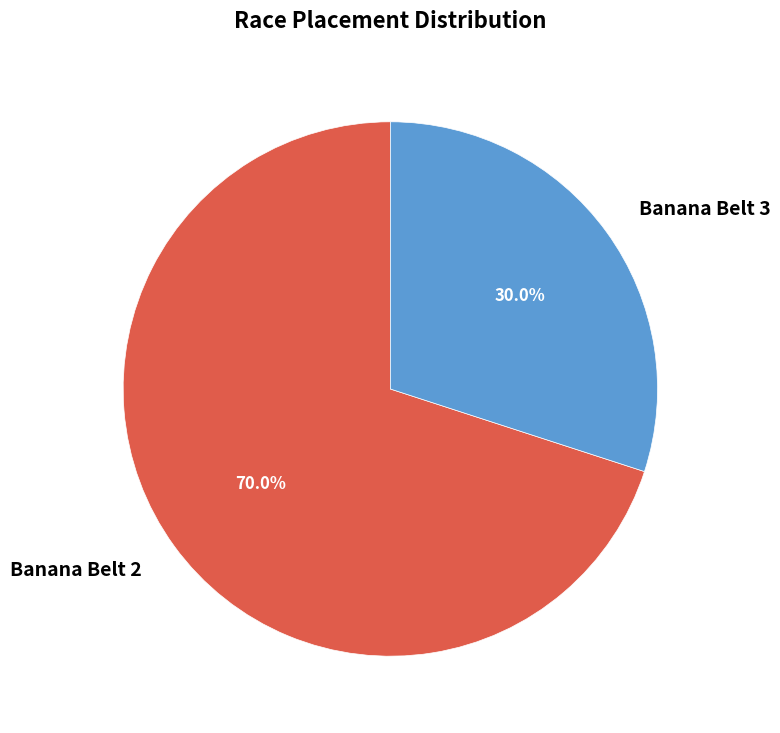

Is Banana Belt 3 the majority of the pie?

No